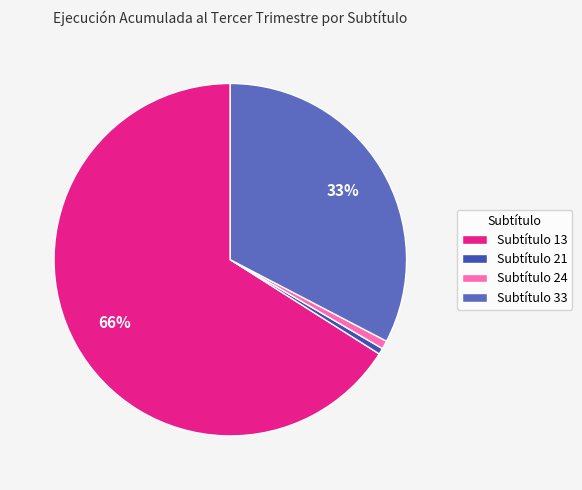

Count the number of slices in the pie.

4